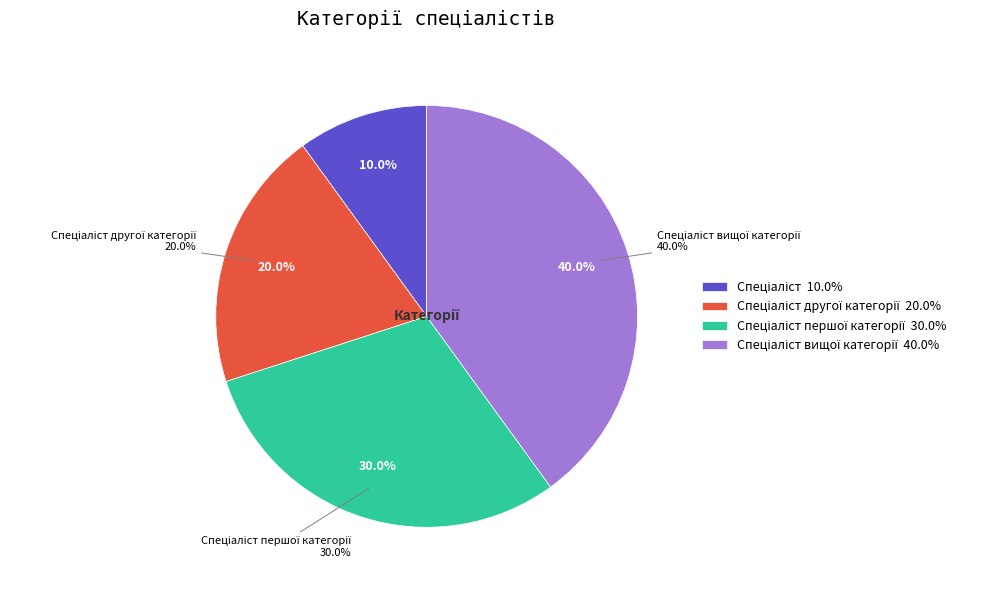

Is the sum of Спеціаліст першої категорії and Спеціаліст другої категорії greater than half?

No